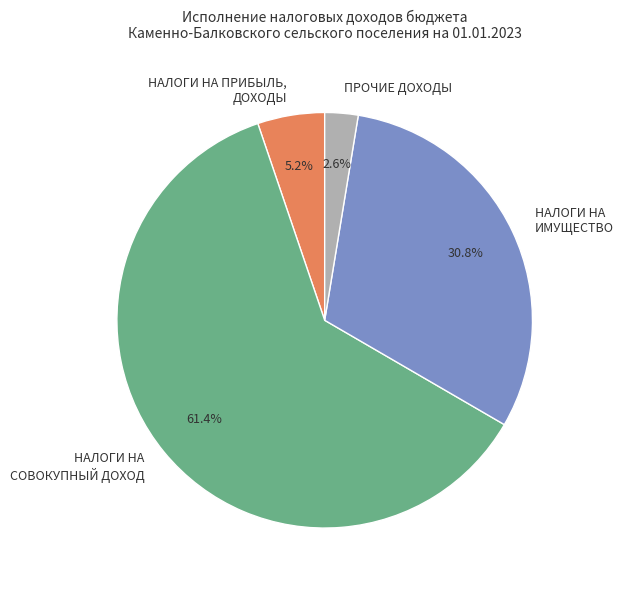

What is the largest slice in the pie chart?

НАЛОГИ НА СОВОКУПНЫЙ ДОХОД